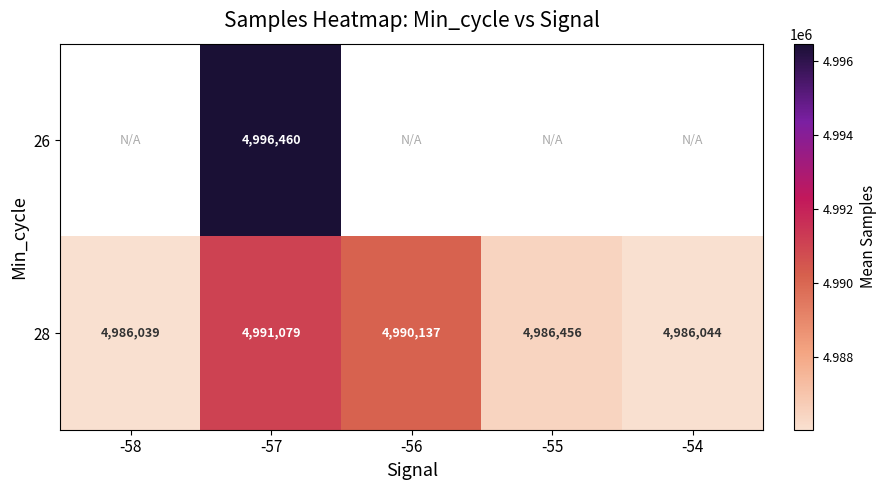

What is the minimum value shown in the chart?

4986039.7